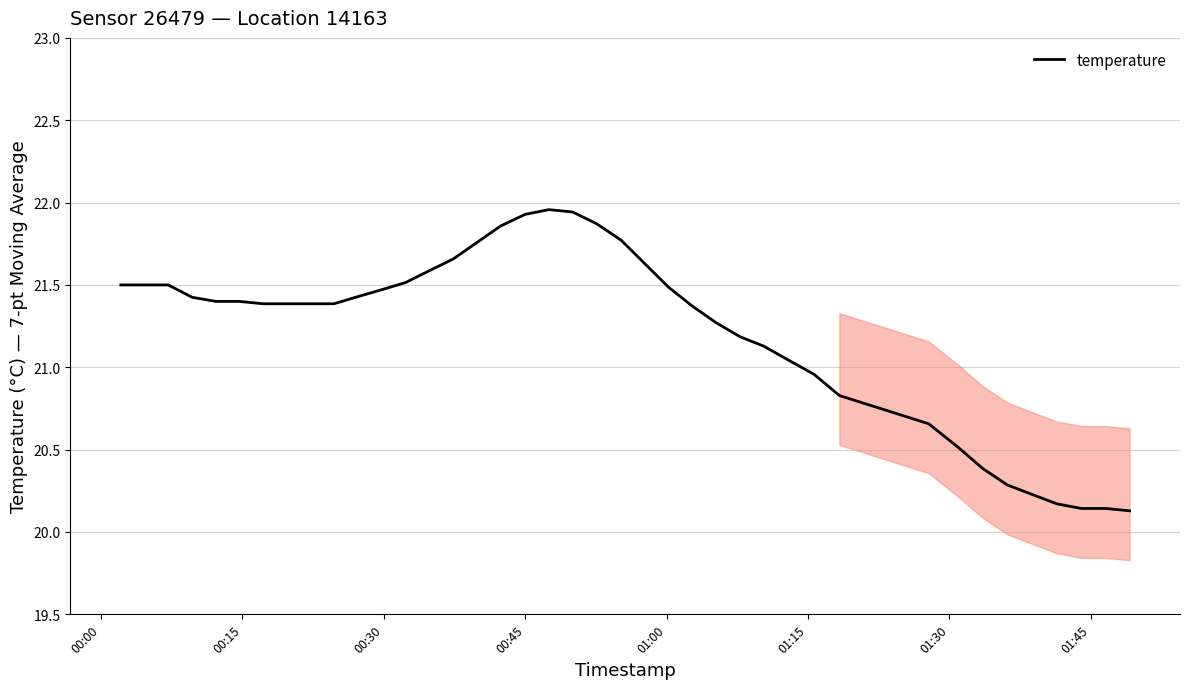

How many lines are shown in the chart?

1